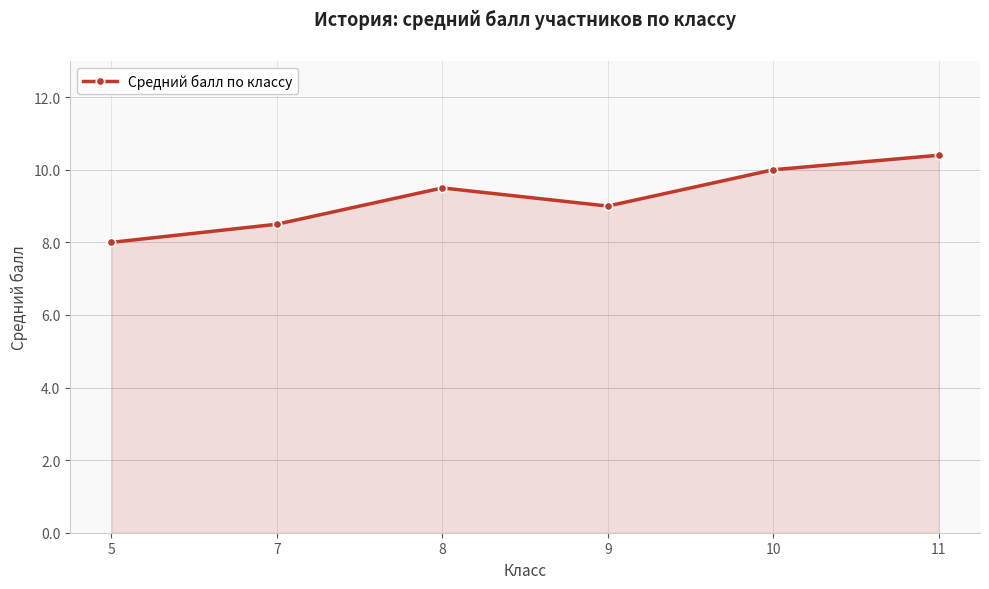

List the labels in order of value, smallest first.

5, 7, 9, 8, 10, 11